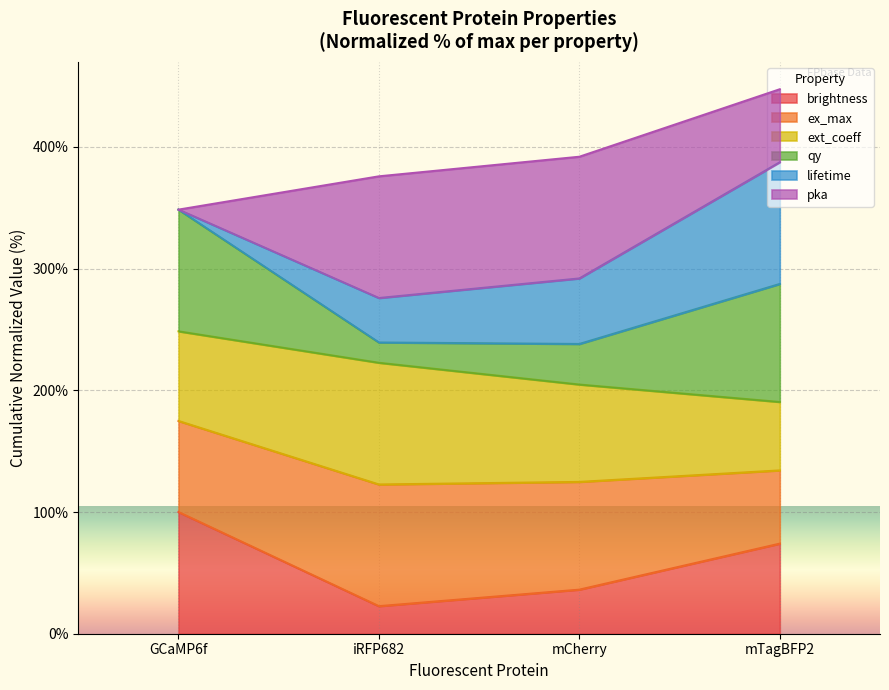

What is the minimum value for brightness?

22.6